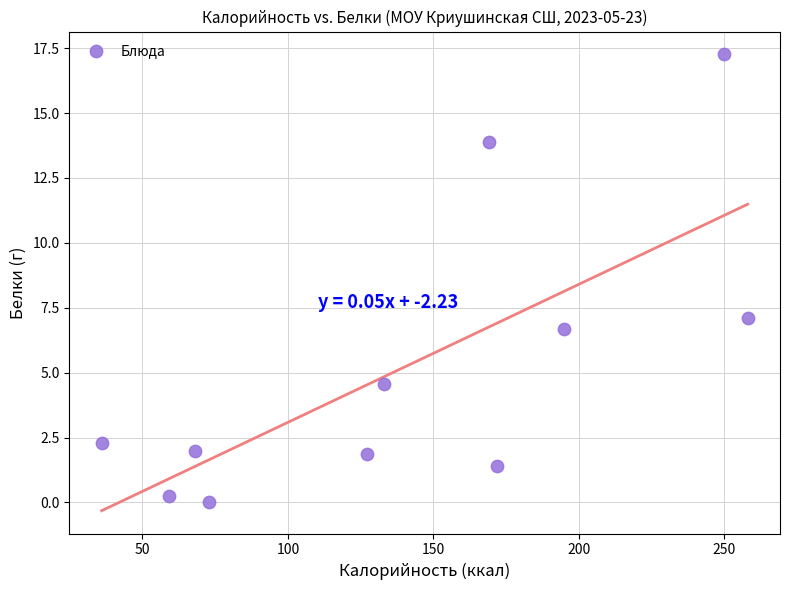

What Y value in the scatter plot is closest to 8?

7.1